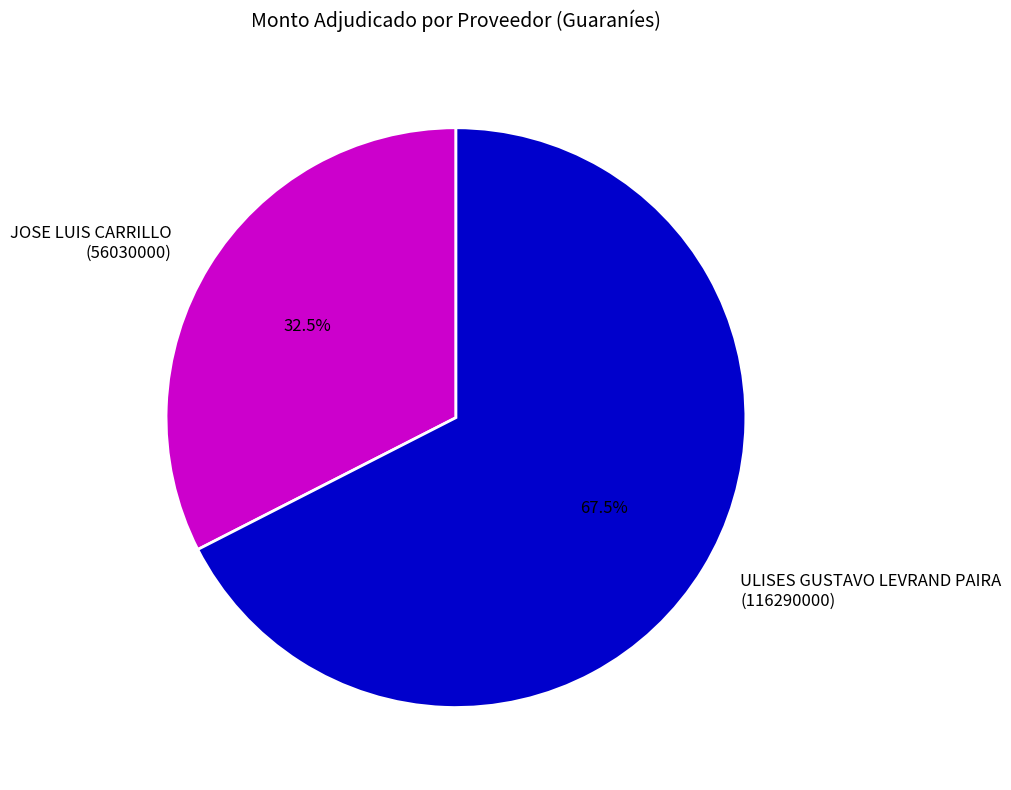

Count the number of slices in the pie.

2